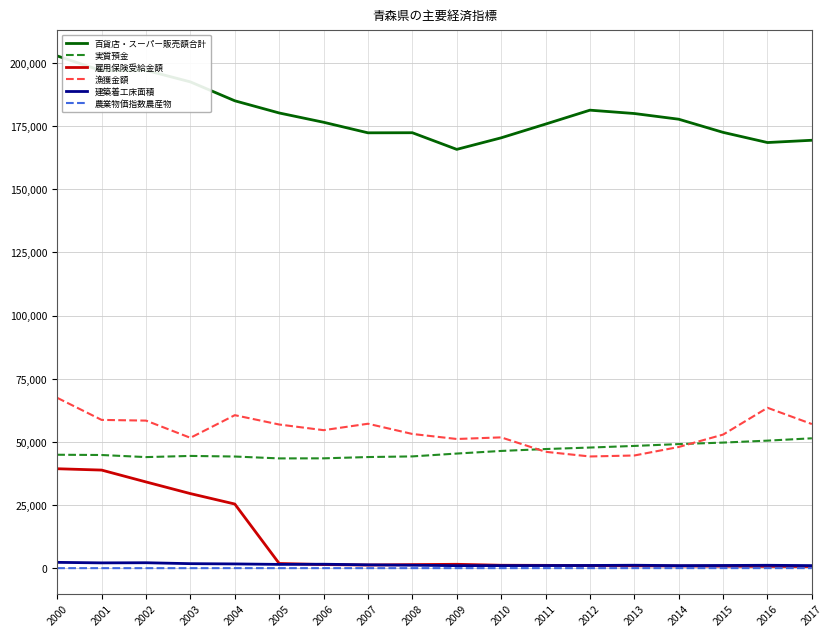

The value of 漁獲金額 at 2013 is 44660. True or false?

True